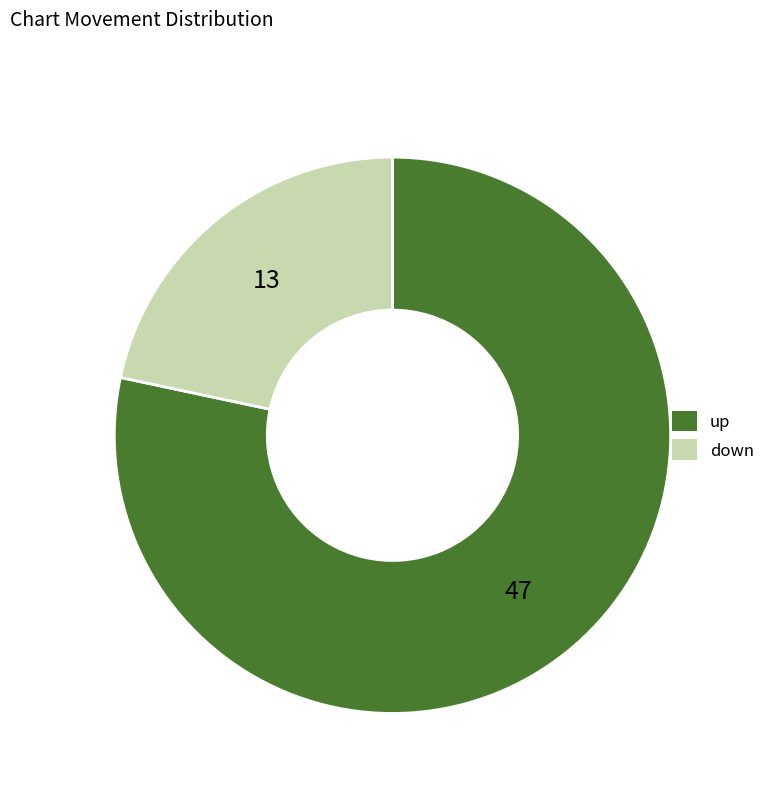

Which slice is the smallest?

down